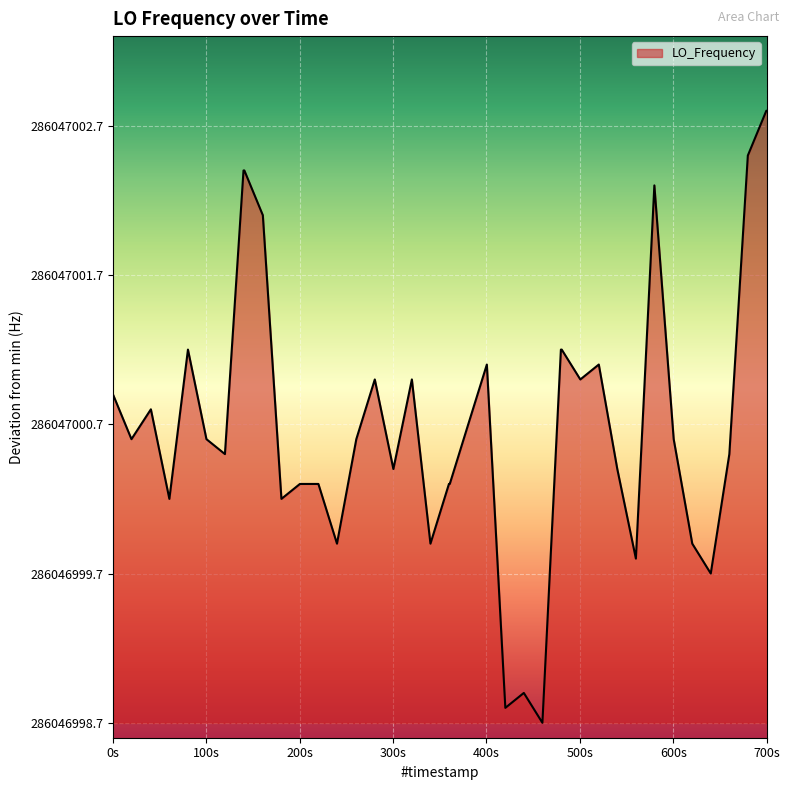

Does the chart have visible grid lines?

Yes